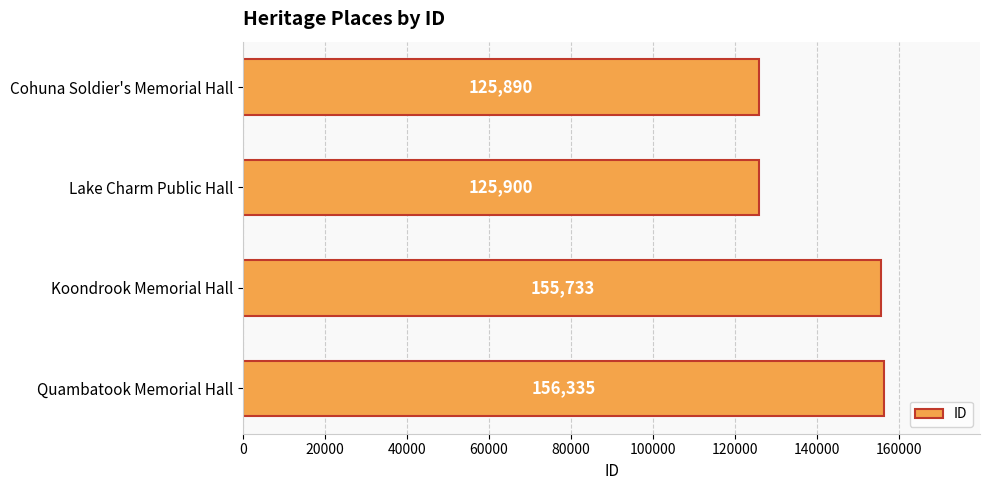

How many data points does each series have?

4